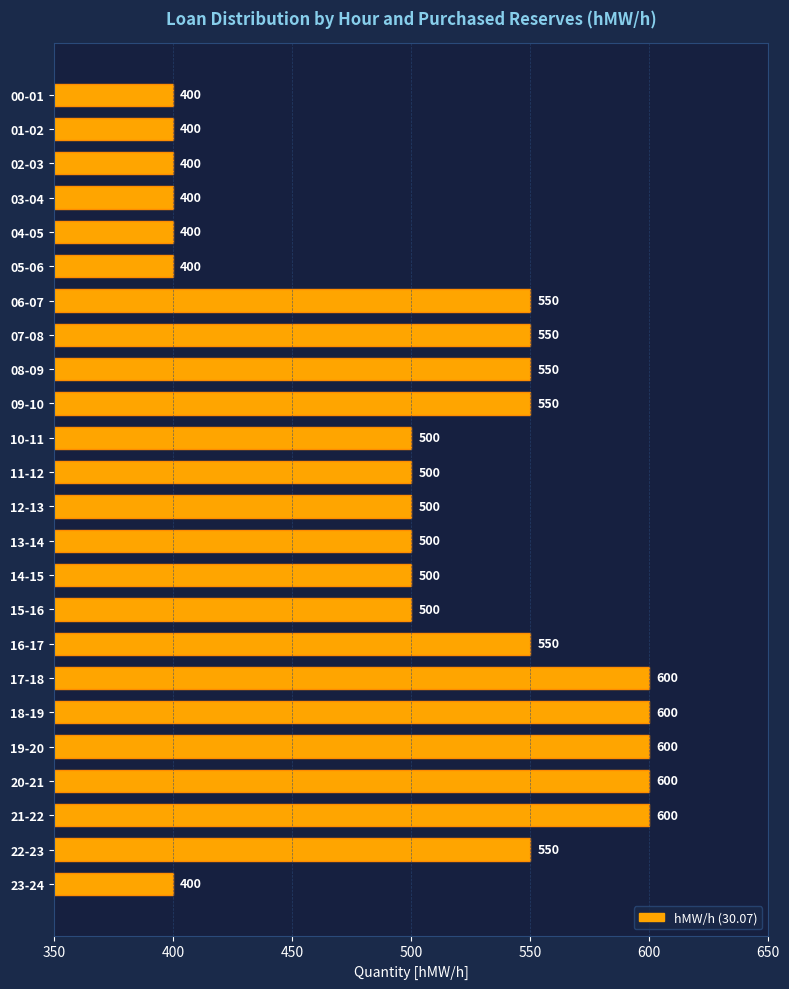

Reading bottom to top, what are all the values shown in this chart?

400	550	600	600	600	600	600	550	500	500	500	500	500	500	550	550	550	550	400	400	400	400	400	400